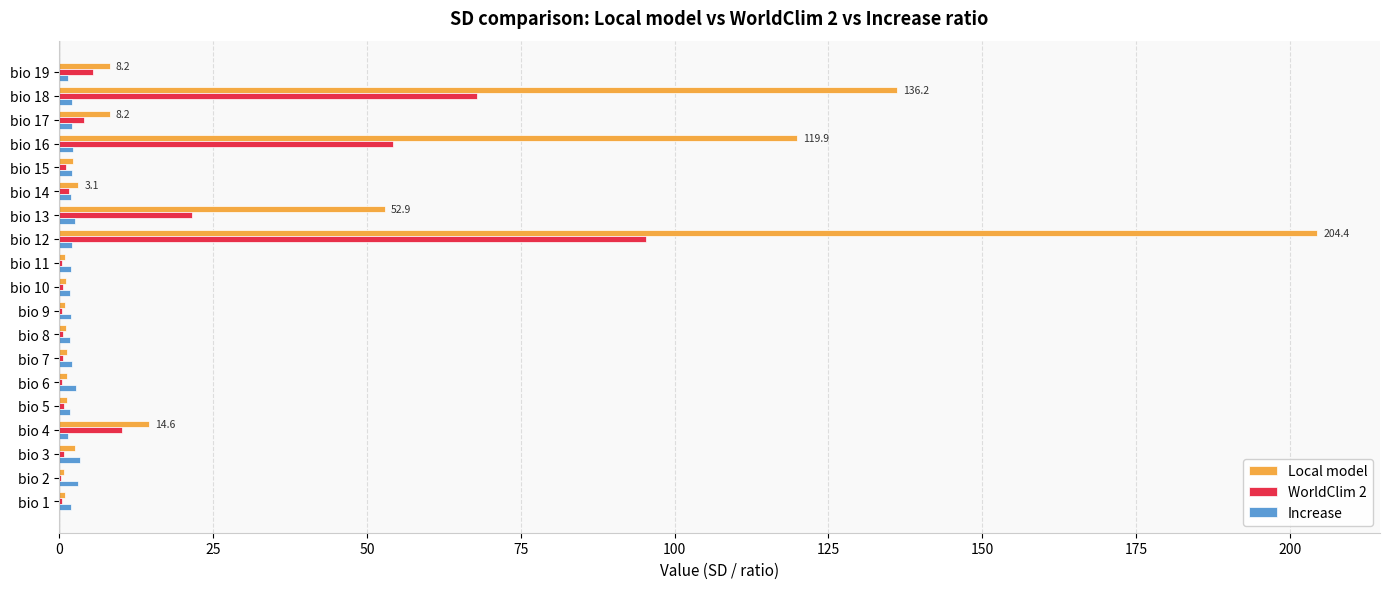

Between bio 12 and bio 14, which series saw the biggest shift?

Local model